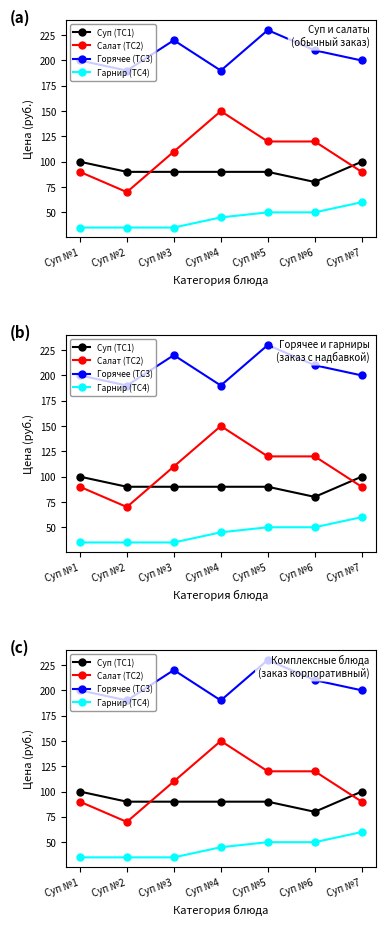

Is the value of Суп (TC1) at Суп №1 greater than the value of Гарнир (TC4) at Суп №5?

Yes